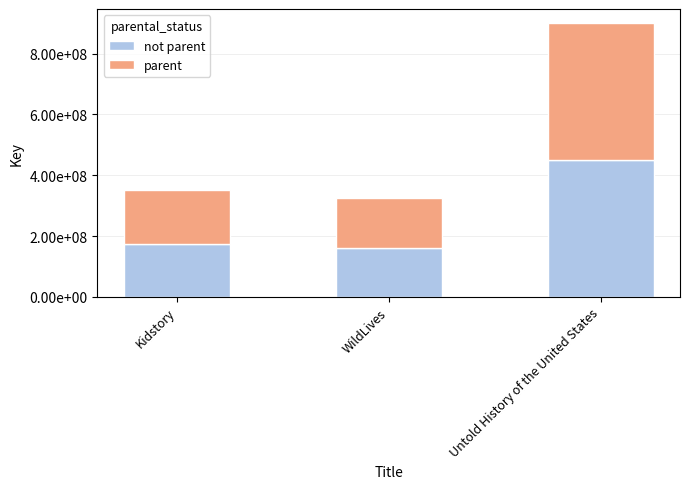

What are all the series names shown in the legend?

not parent, parent